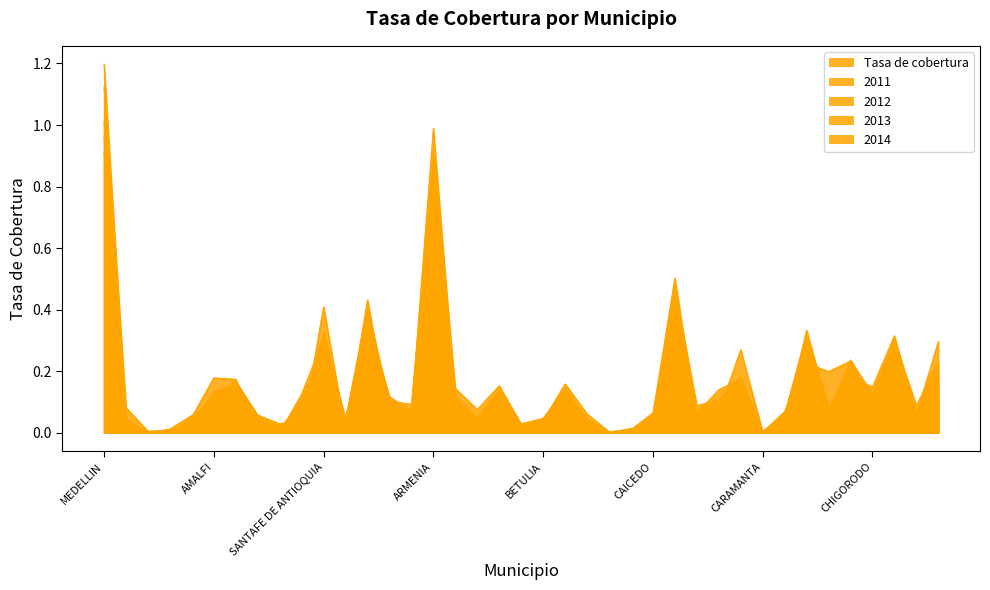

How many lines are shown in the chart?

5